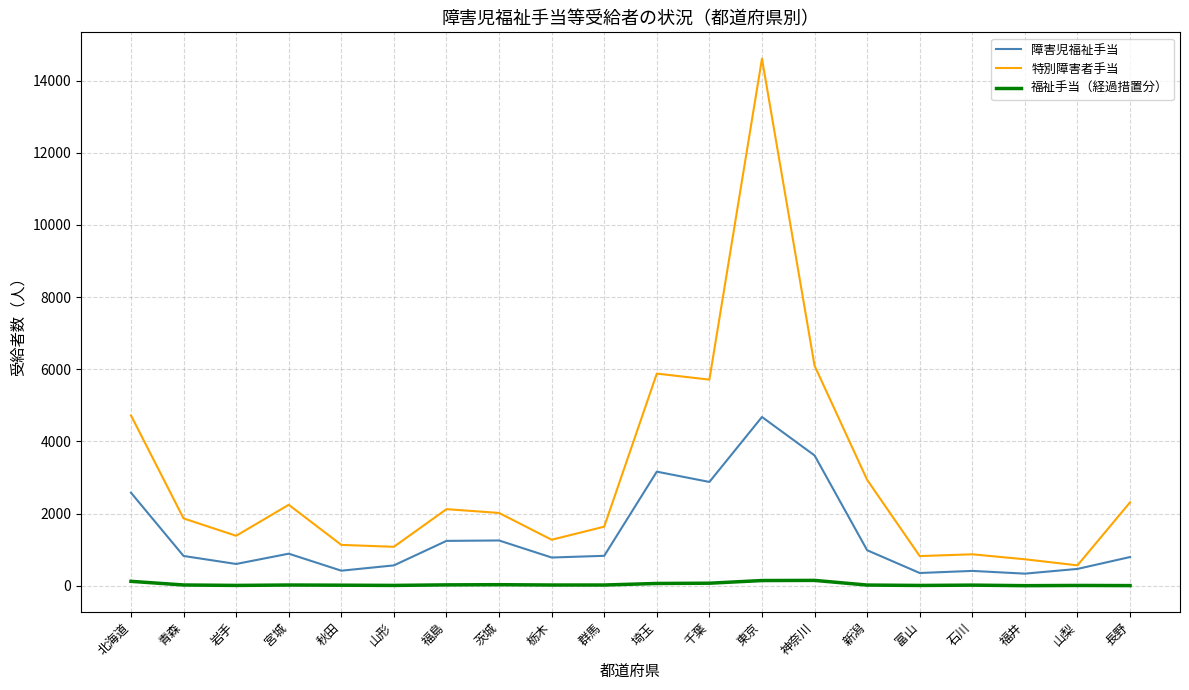

What is the difference between the maximum and second lowest values in the 障害児福祉手当 series?

4323